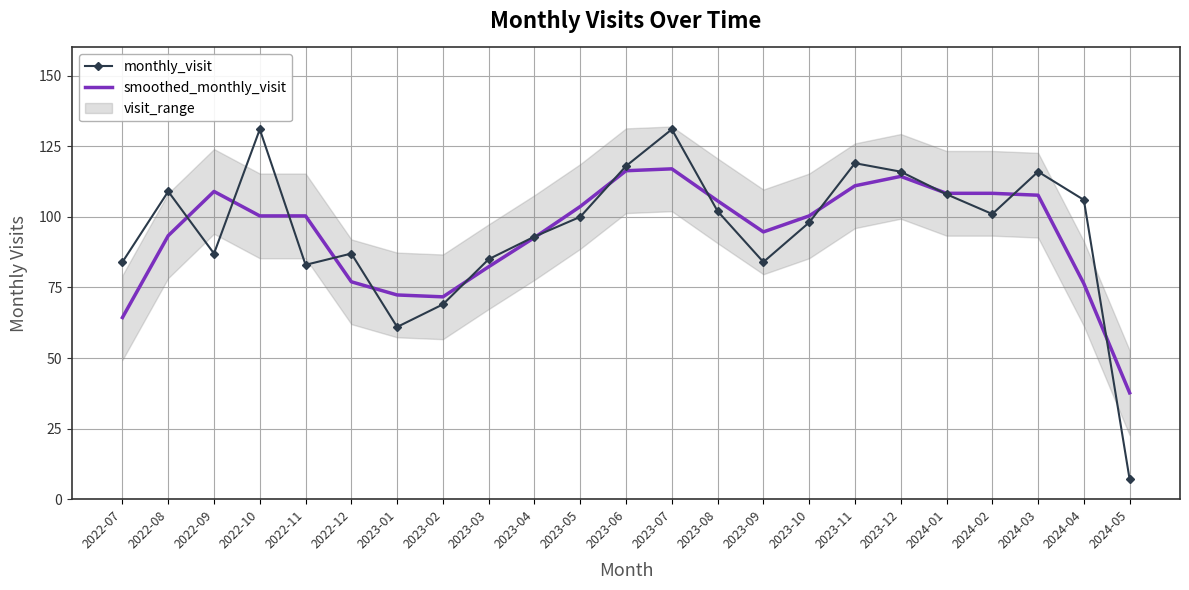

What is the difference between the monthly_visit values at 2023-04 and 2023-02?

24.0